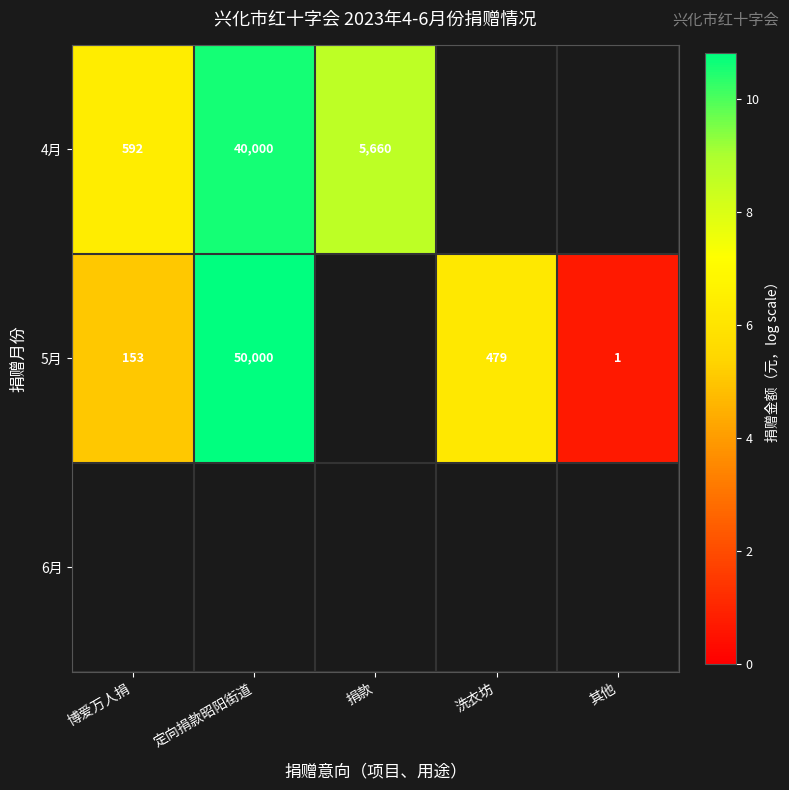

Is the value of 4月 at 博爱万人捐 greater than the value of 5月 at 定向捐款昭阳街道?

No